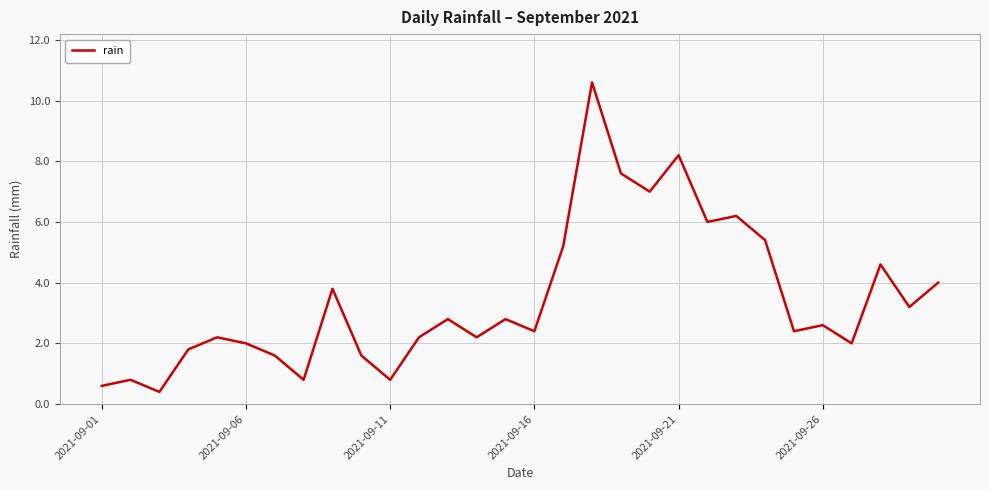

What is the smallest value displayed?

0.4